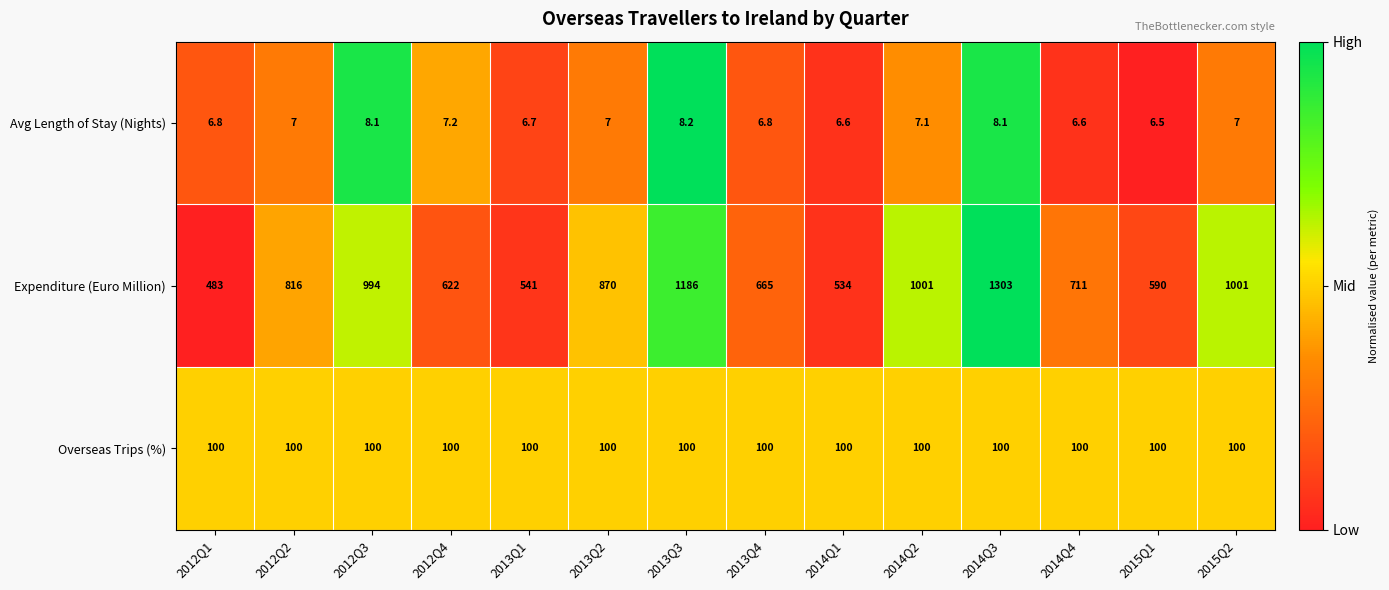

How many series are shown in this chart?

3